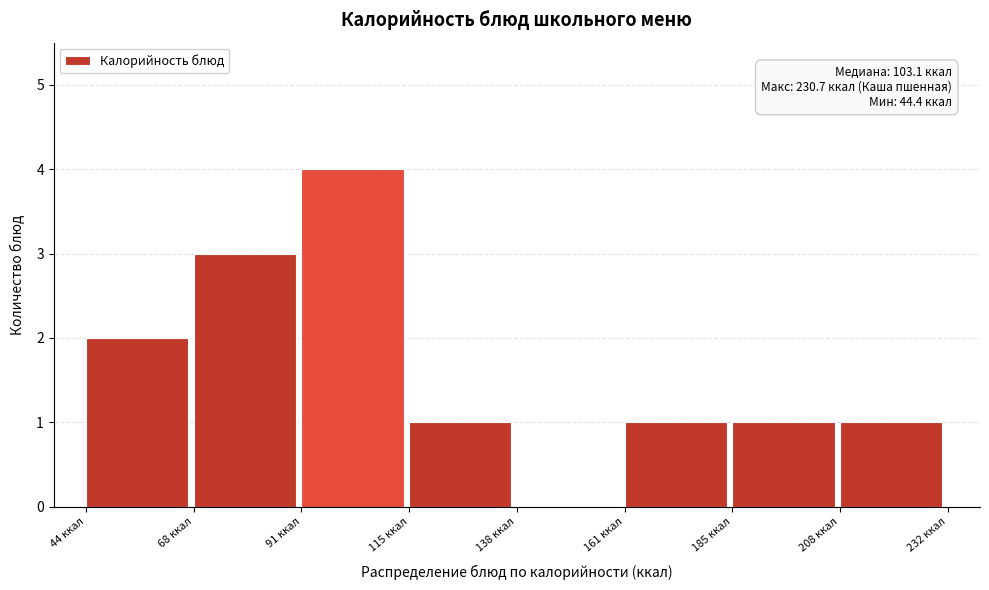

Over which range of the x-axis is the bar tallest?

90 to 115